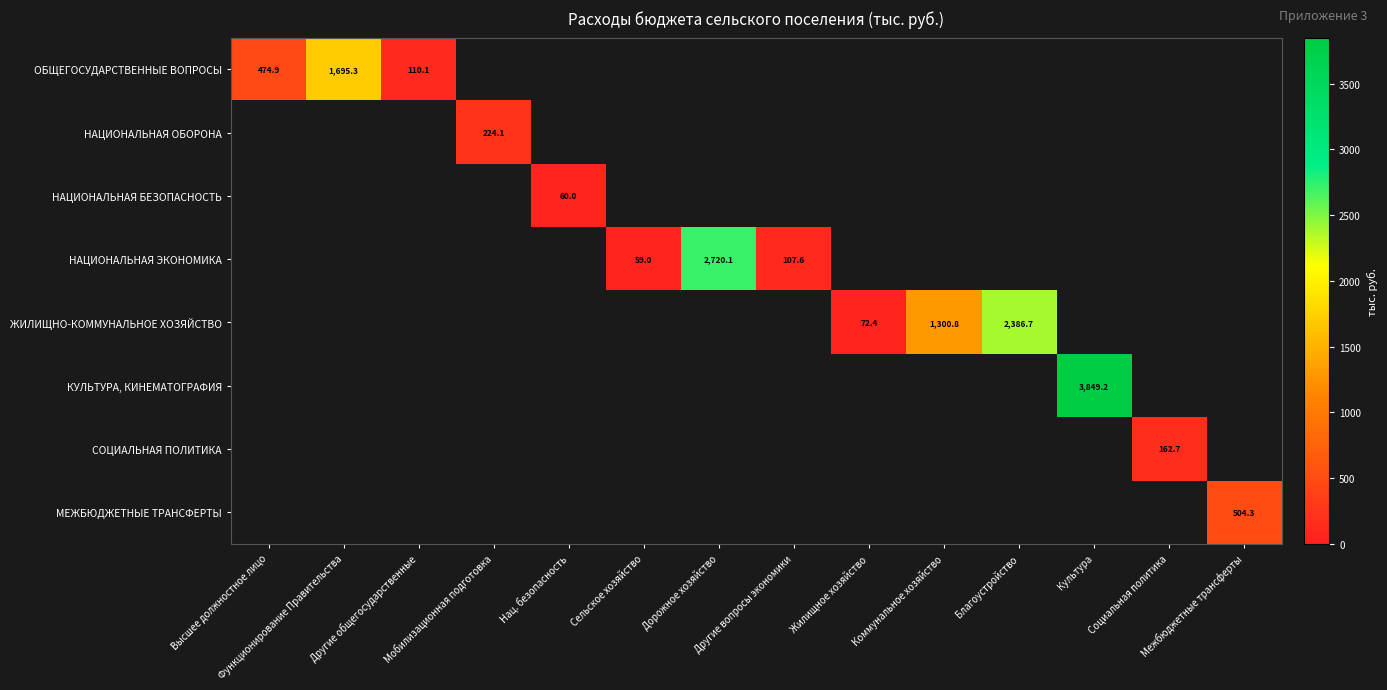

True or false: НАЦИОНАЛЬНАЯ ОБОРОНА has a value of 0.0 at Социальная политика.

True